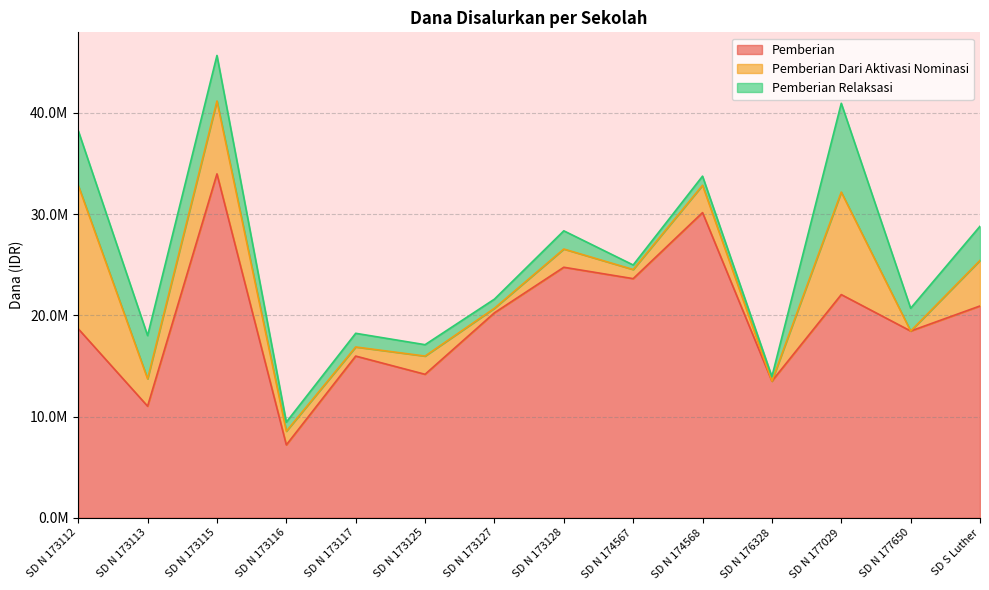

At which category is the sum across all series the highest?

SD N 173115